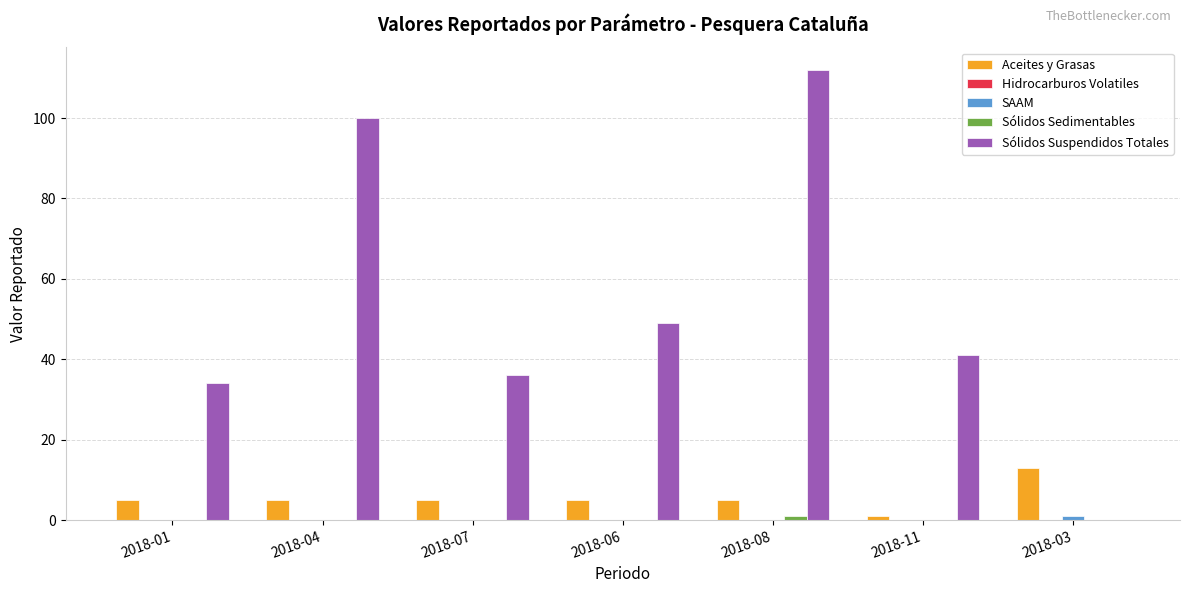

Which series has the largest total across all categories?

Sólidos Suspendidos Totales